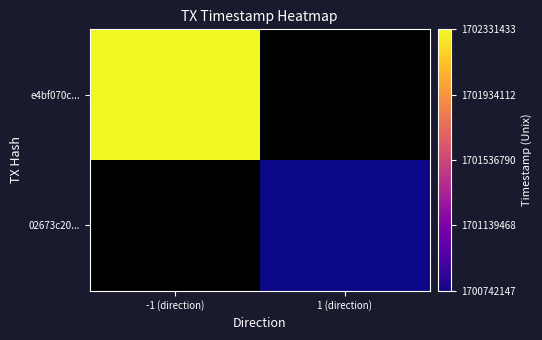

What is the smallest value displayed?

1700742147.0